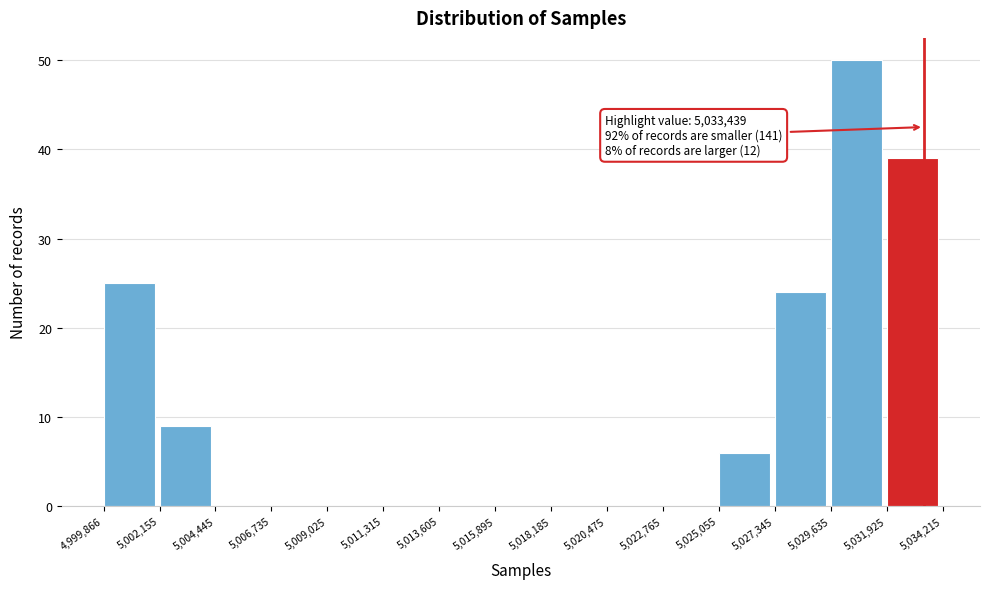

Over which range of the x-axis is the bar tallest?

5,029,635 to 5,031,925